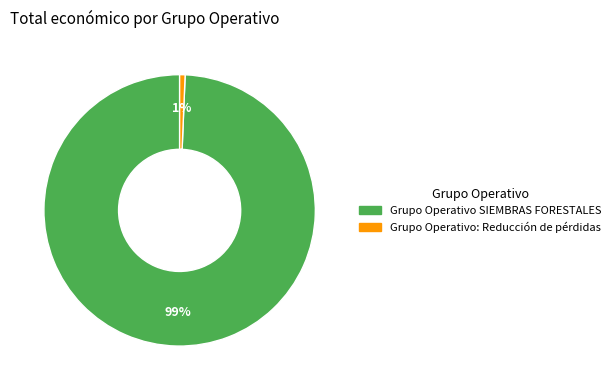

The Grupo Operativo SIEMBRAS FORESTALES slice represents 89% of the pie. True or false?

False